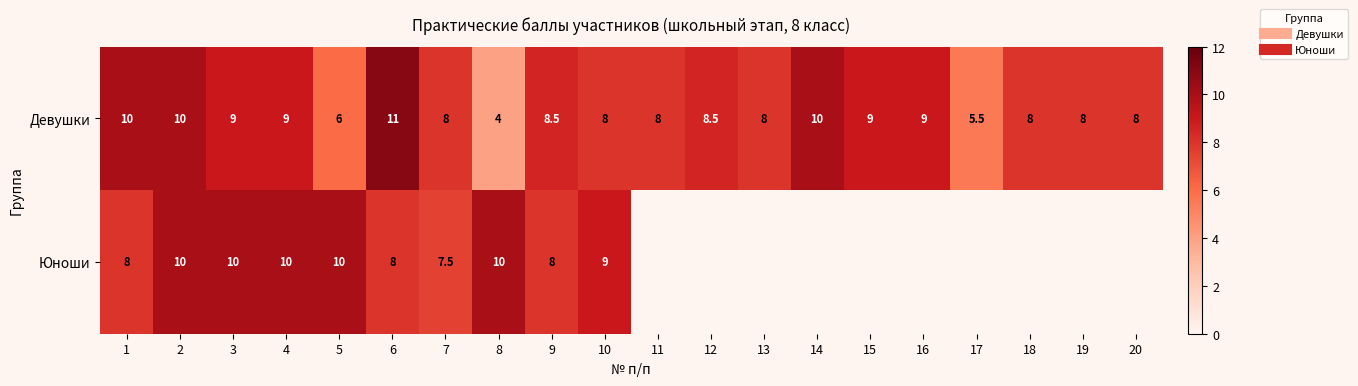

The Юноши series shows -3.4 at 14. True or false?

False